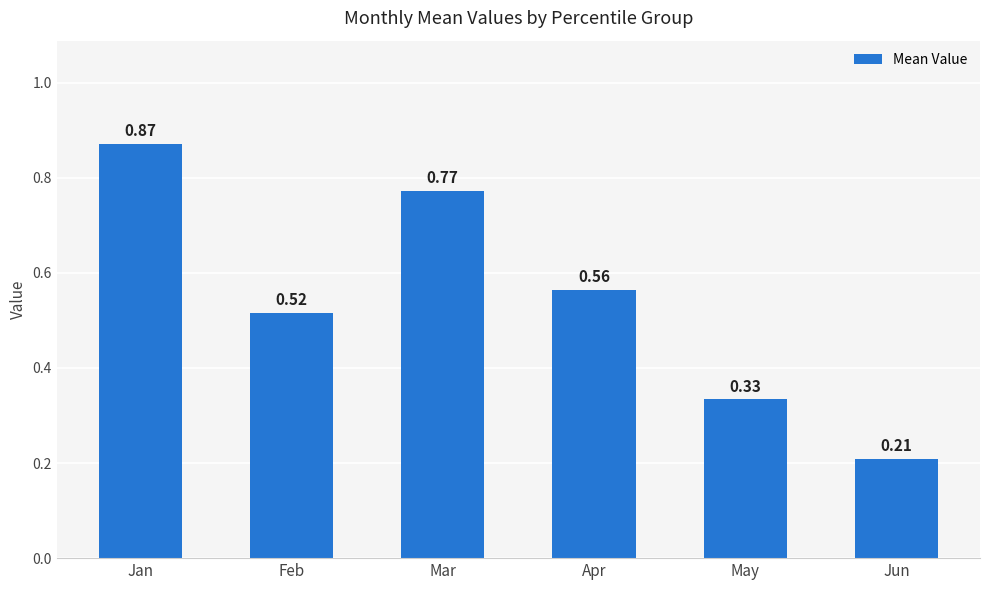

Count the number of categories in the chart.

6